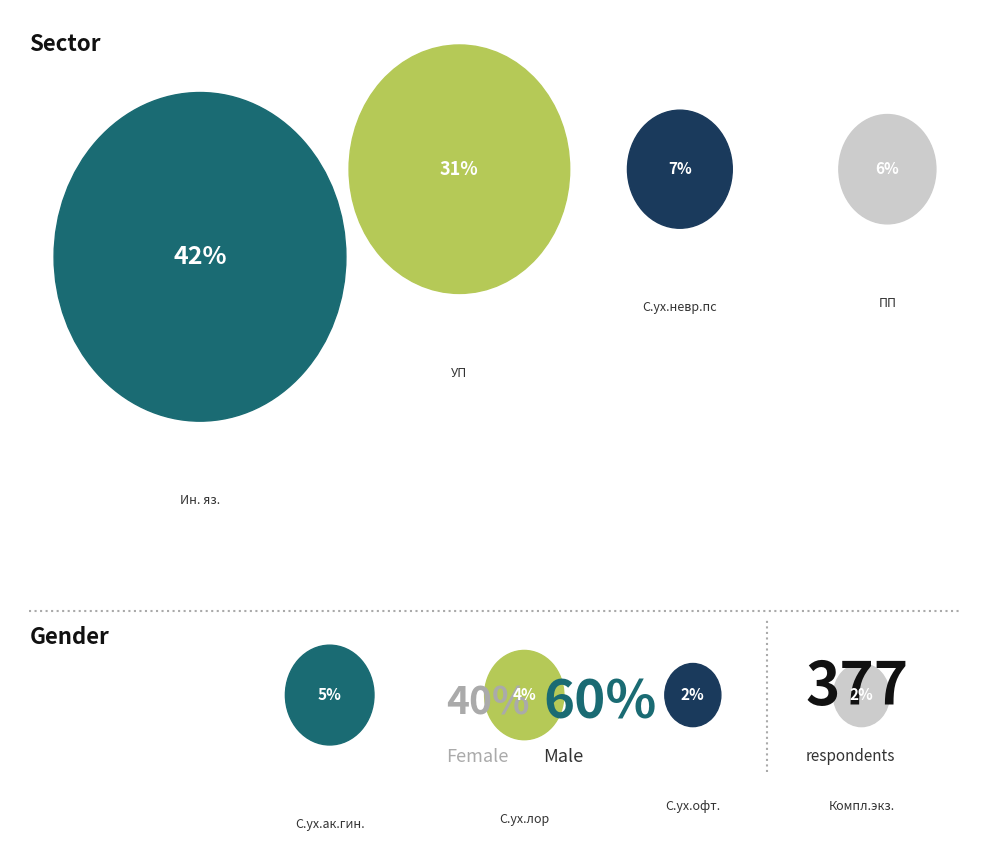

The УП slice represents 31% of the pie. True or false?

True